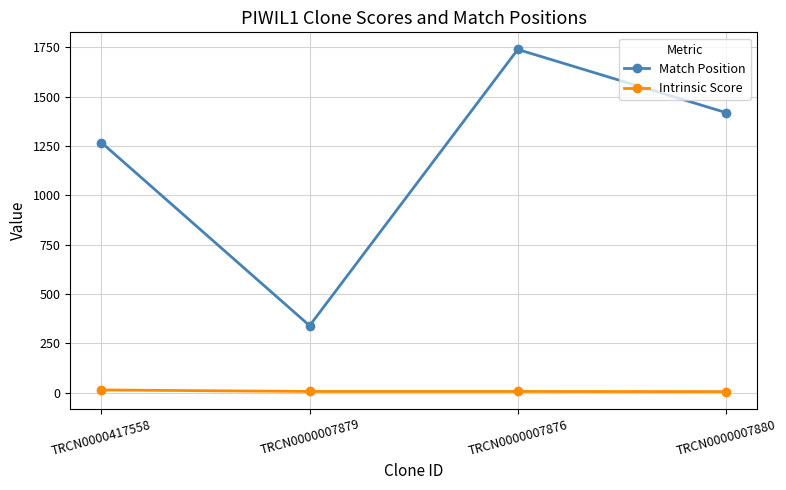

Between TRCN0000417558 and TRCN0000007876, which series saw the biggest shift?

Match Position